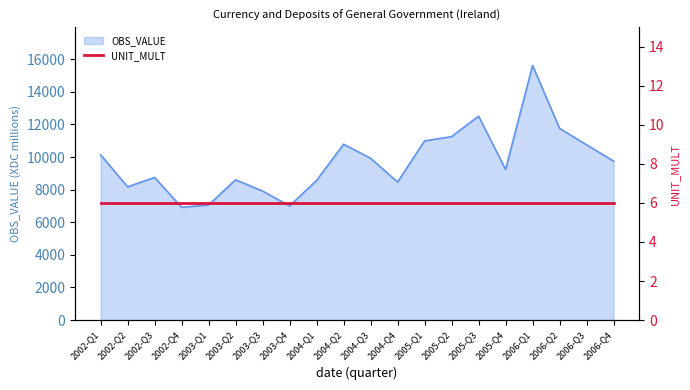

The value of OBS_VALUE at 2002-Q4 is 3923. True or false?

False